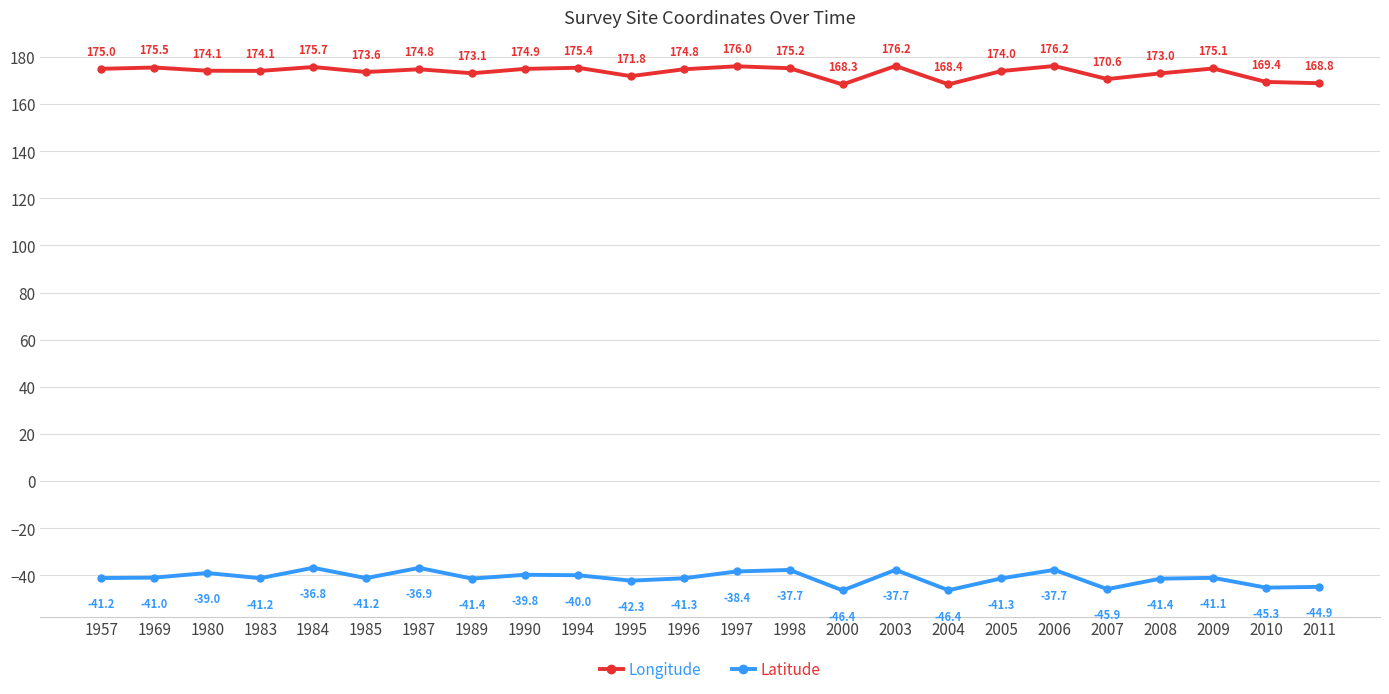

True or false: Latitude and Longitude cross at least once.

False